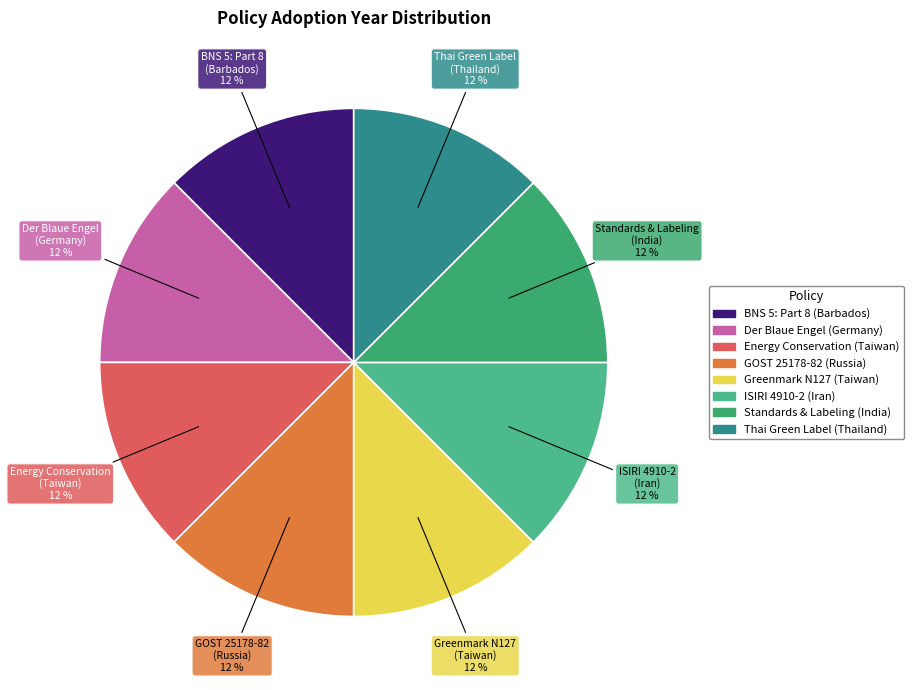

Approximately how many times larger is the value at Thai Green Label (Thailand) compared to Greenmark N127 (Taiwan)?

1.0